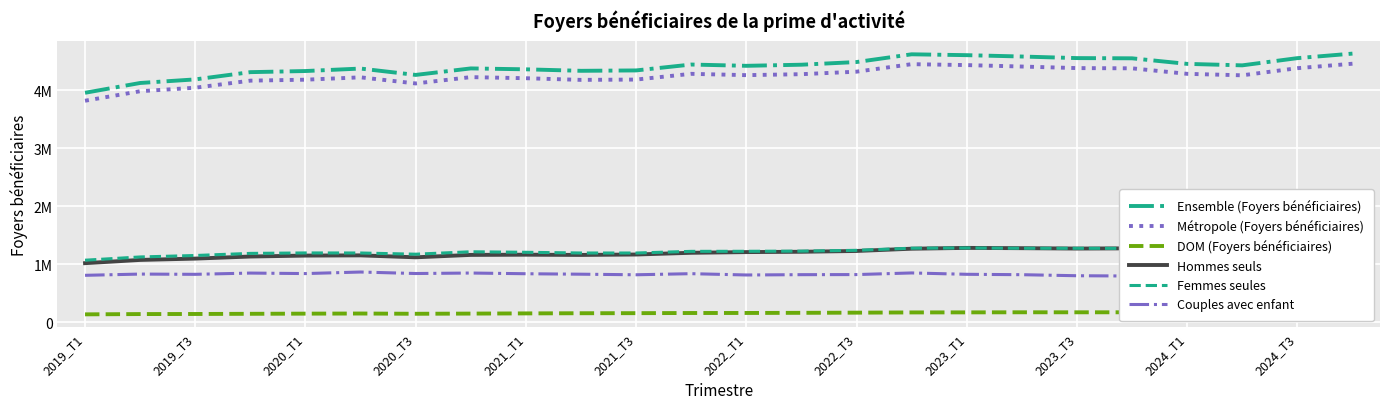

True or false: Couples avec enfant has a value of 802114 at 2023_T3.

True